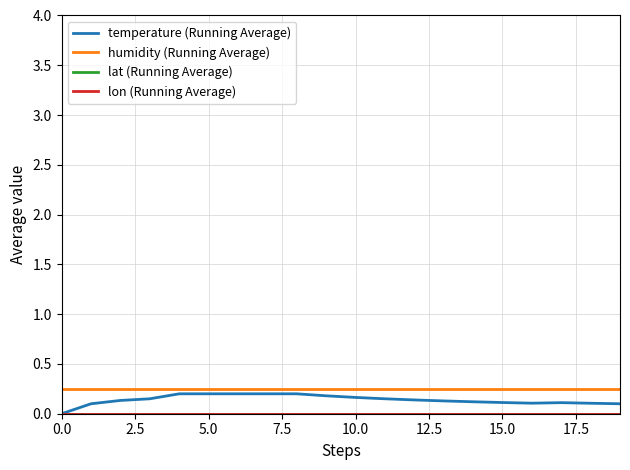

Which series has the largest total across all categories?

humidity (Running Average)